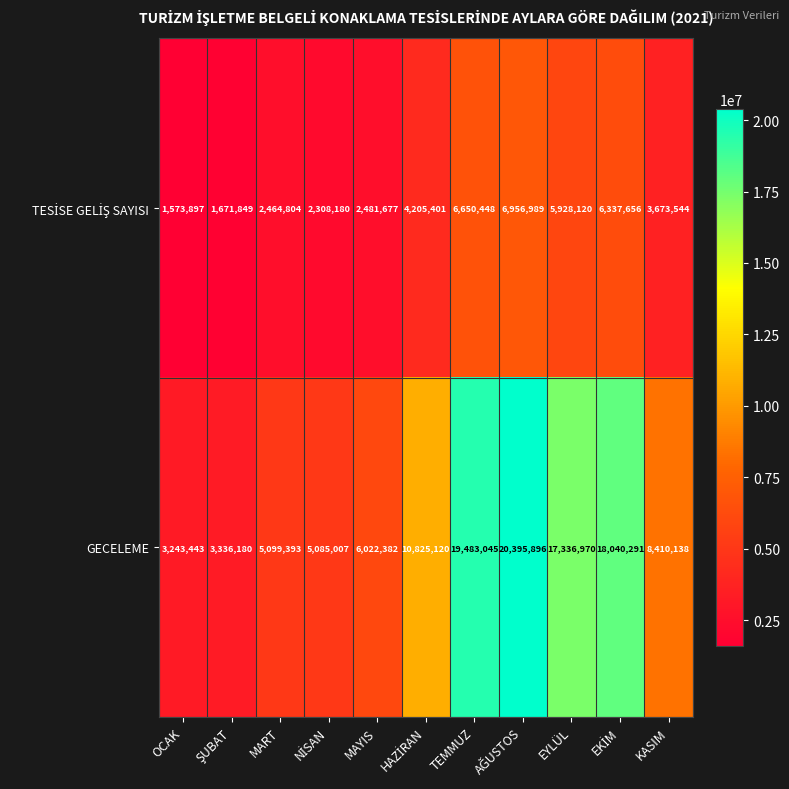

Which series has the largest total across all categories?

GECELEME